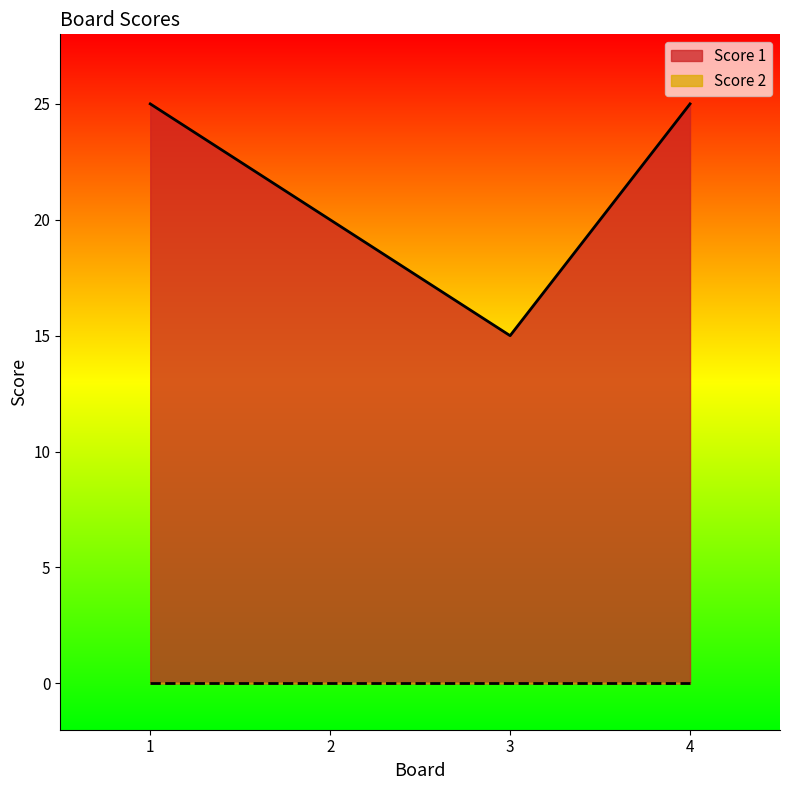

Reading left to right, transcribe all the data shown in this chart.

25	20	15	25